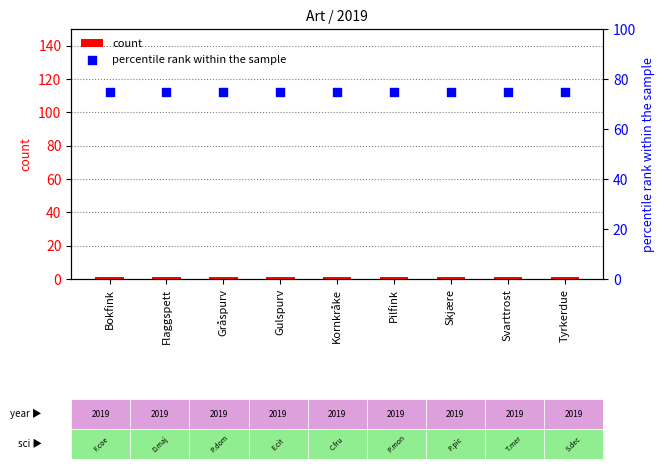

Which series has the largest Y range (max minus min)?

count